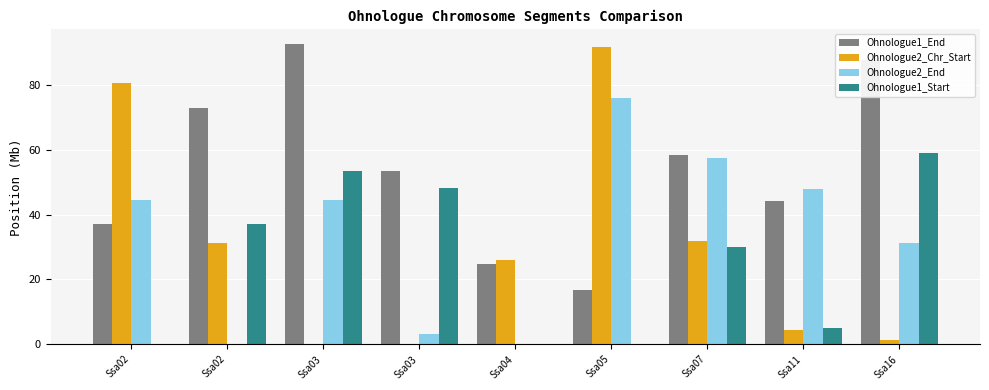

At which category is the sum across all series the highest?

Ssa03